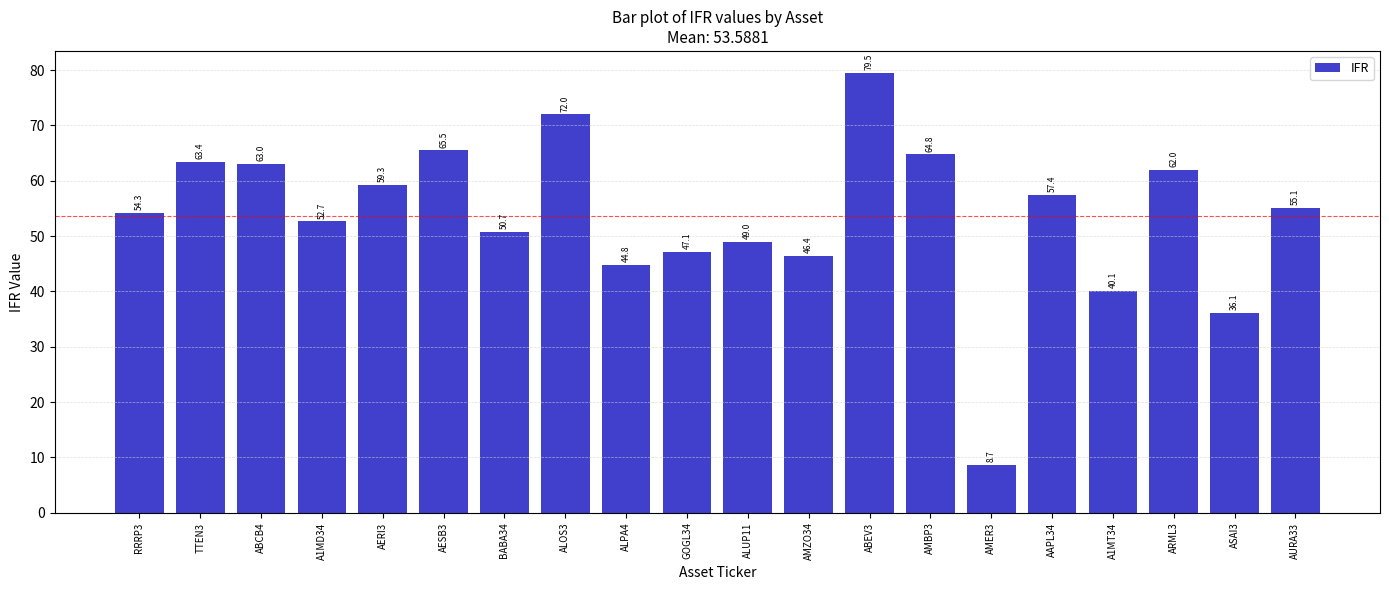

Reading left to right, list all the values displayed in this chart.

54.3	63.4	63.0	52.7	59.3	65.5	50.7	72.0	44.8	47.1	49.0	46.4	79.5	64.8	8.7	57.4	40.1	62.0	36.1	55.1